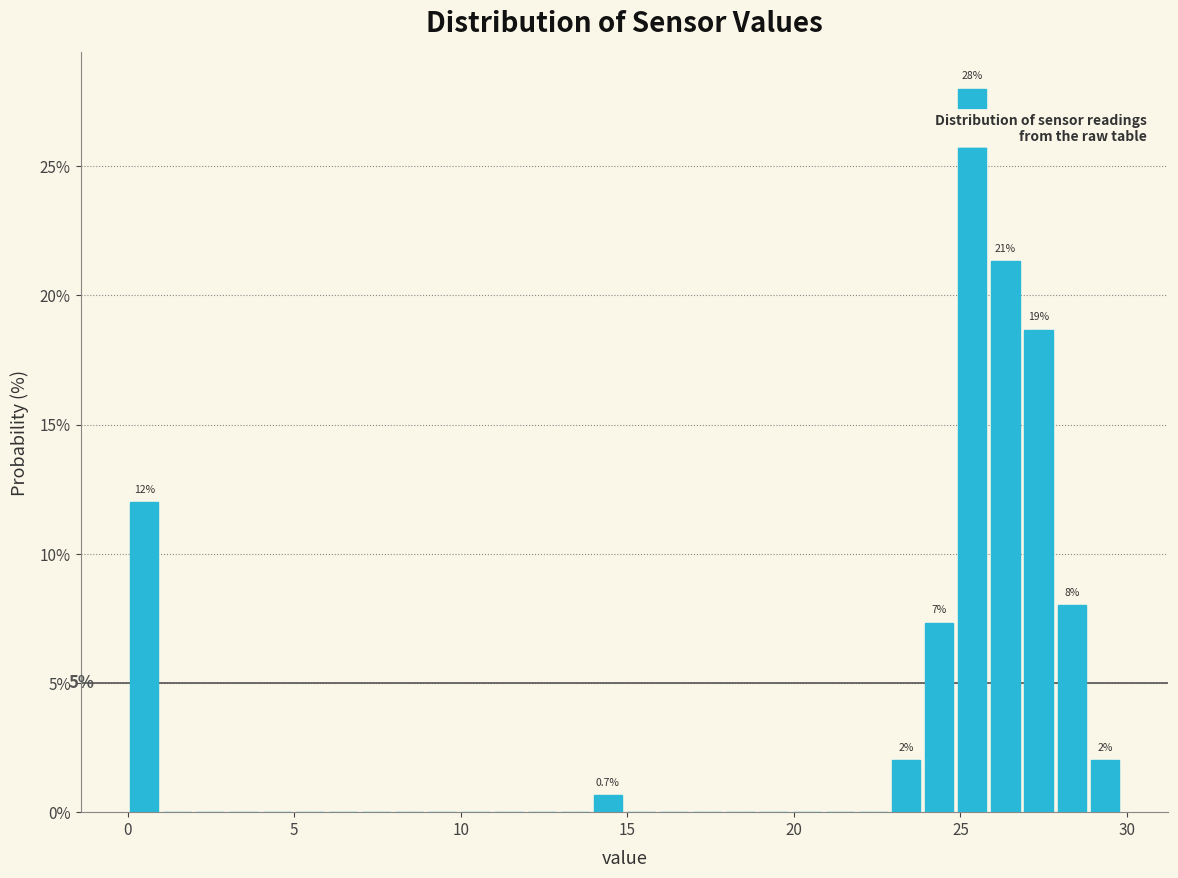

Around what value on the x-axis is the tallest bar? Give the approximate position of its centre, as read against the axis.

25.5